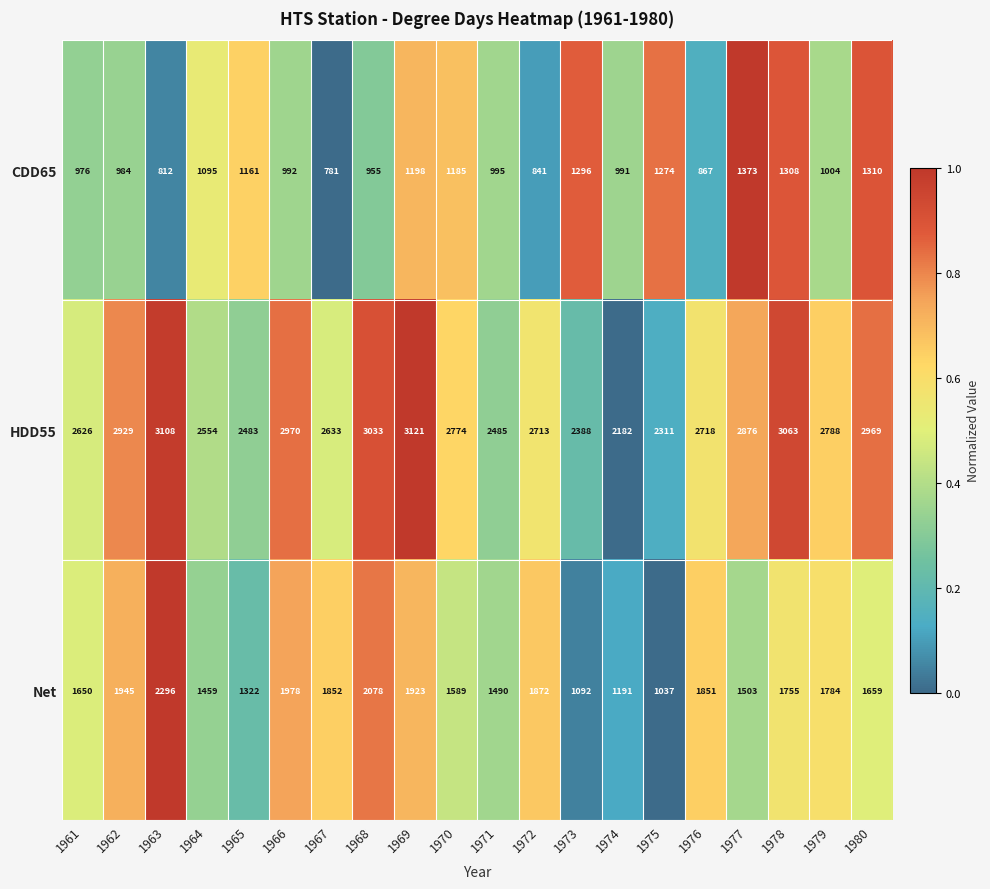

How many categories are shown in the chart?

20